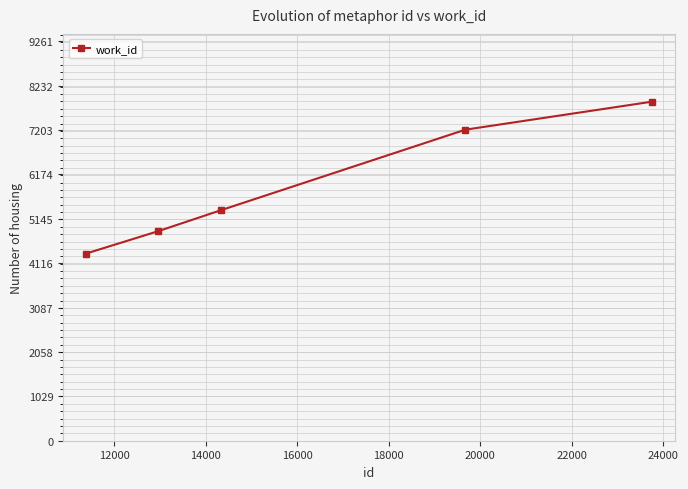

What is the greatest value displayed?

7860